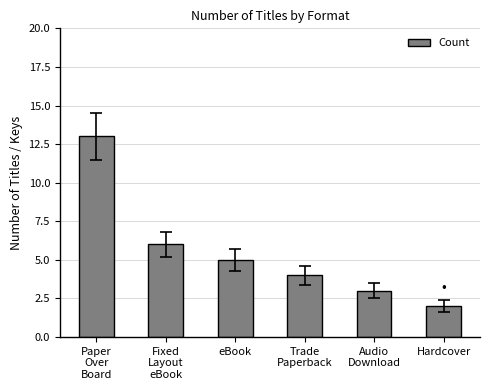

List the labels in order of value, smallest first.

Hardcover, Audio
Download, Trade
Paperback, eBook, Fixed
Layout
eBook, Paper
Over
Board